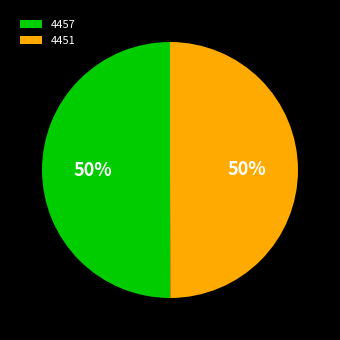

Count the number of slices in the pie.

2